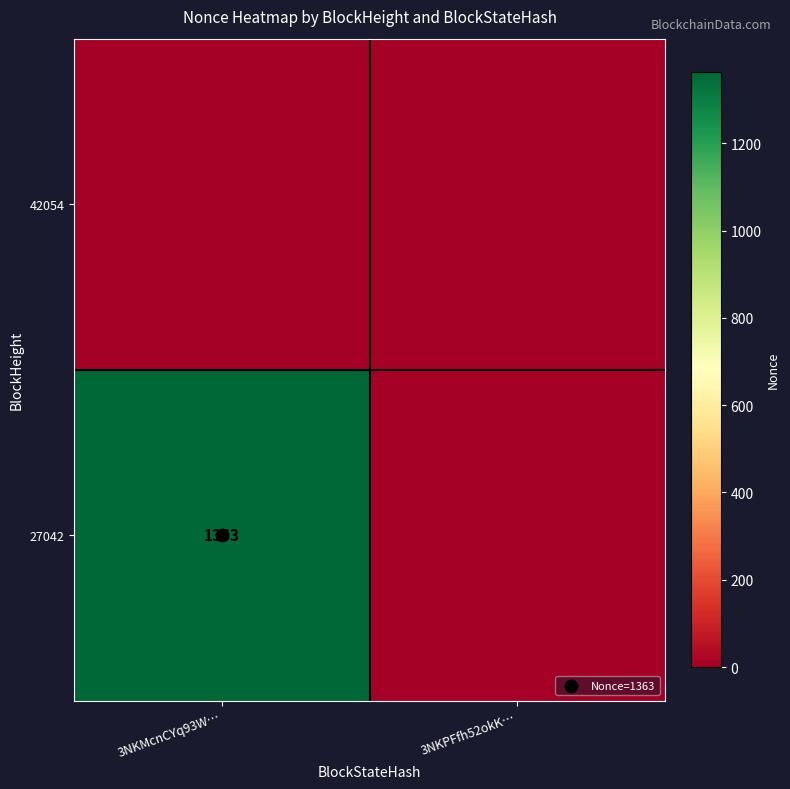

At which category is the sum across all series the highest?

3NKMcnCYq93W…